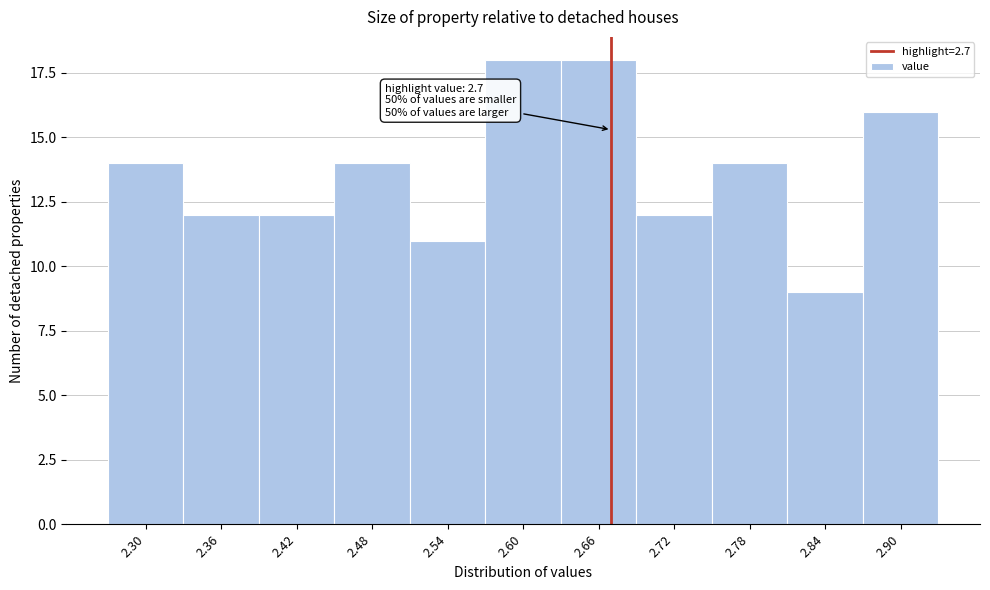

Reading left to right, what are all the values shown in this chart?

14	12	12	14	11	18	18	12	14	9	16